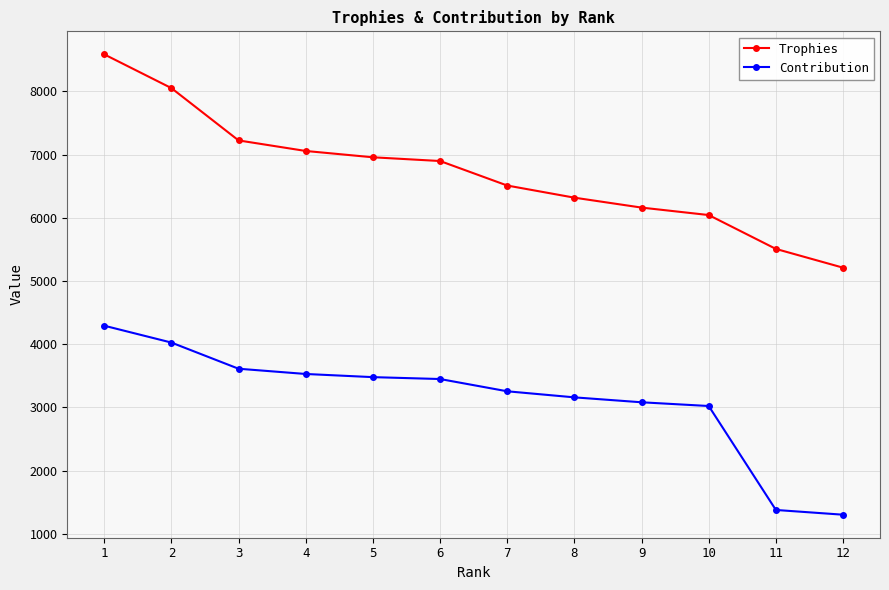

Which series has the largest range (max minus min)?

Trophies